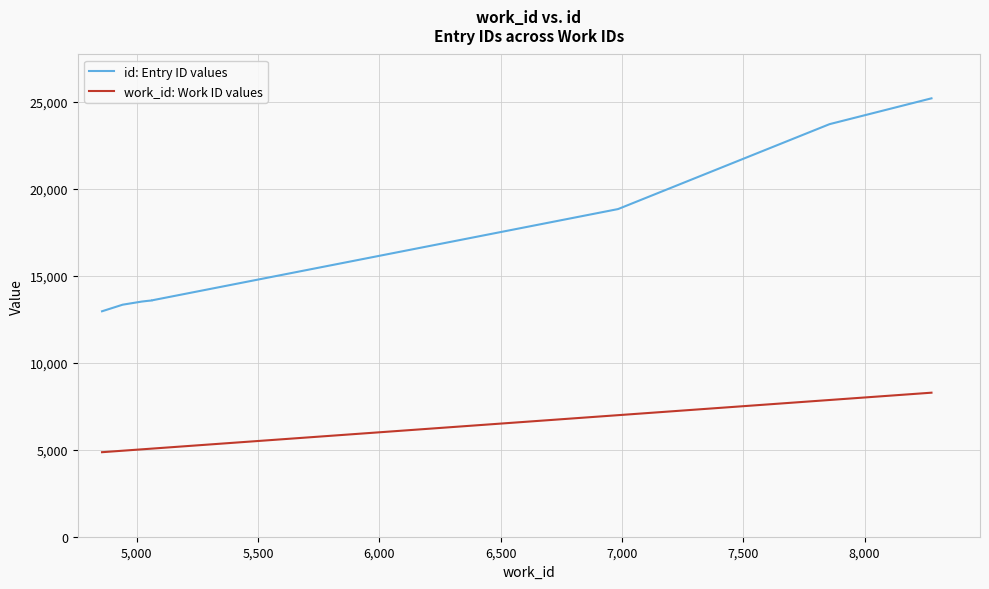

The value of id: Entry ID values at 5,500 is 23296. True or false?

False